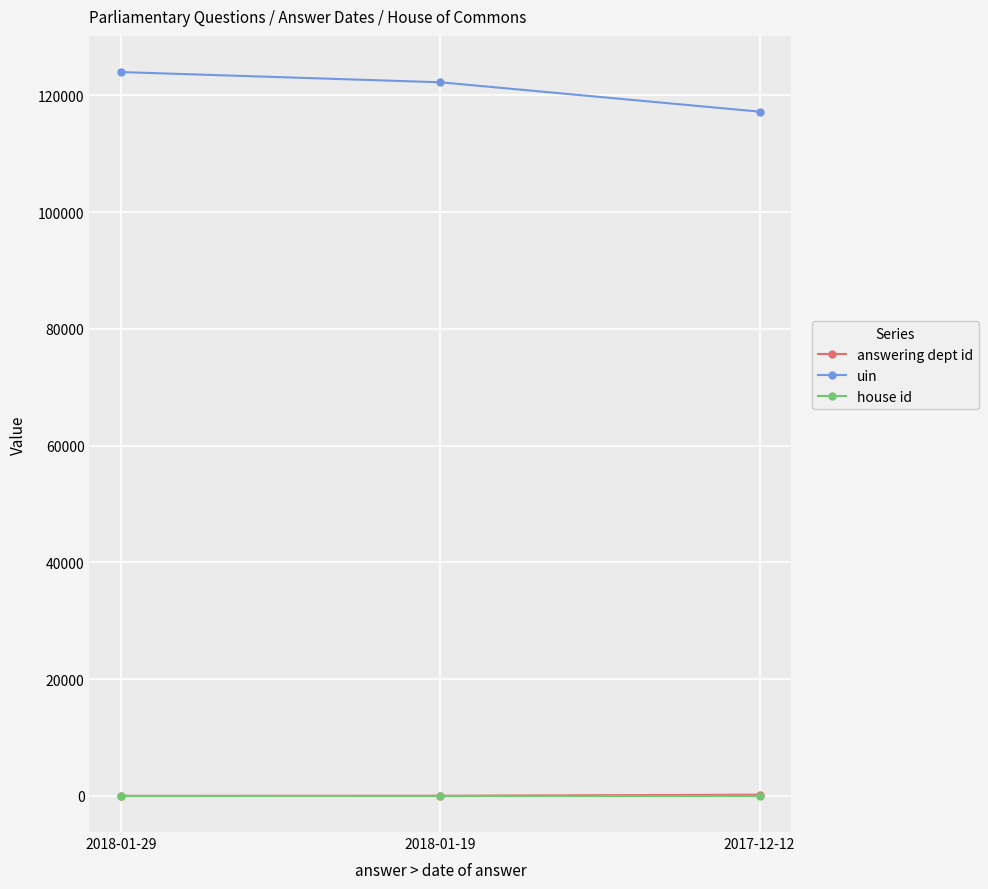

What is the label of the 3rd point from the right?

2018-01-29